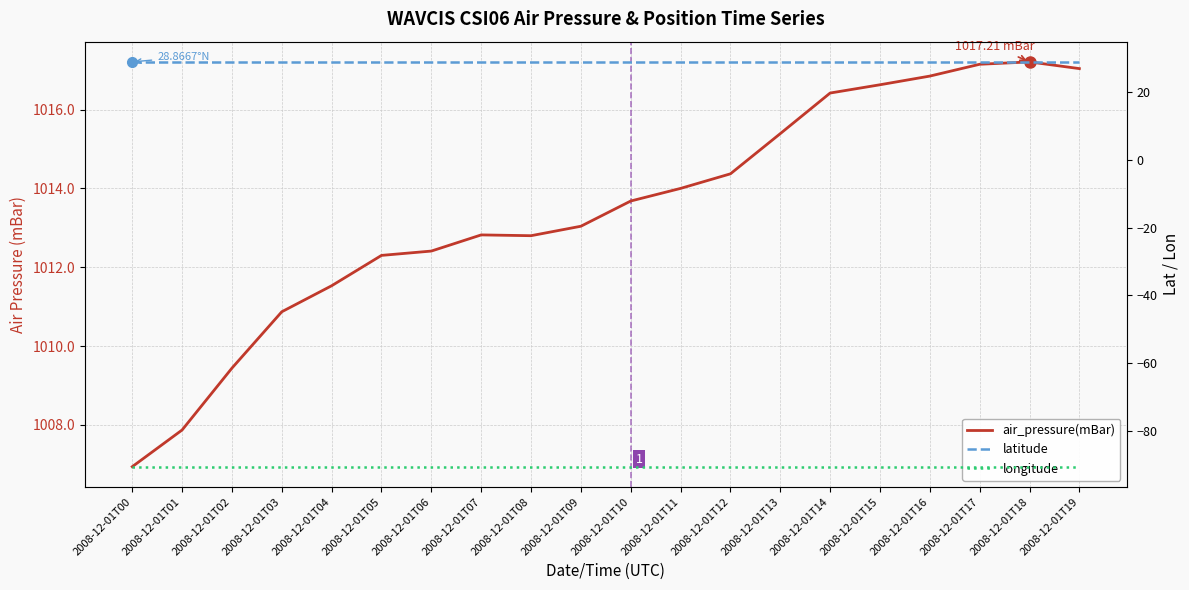

True or false: longitude has more than 2 interior local peaks.

False